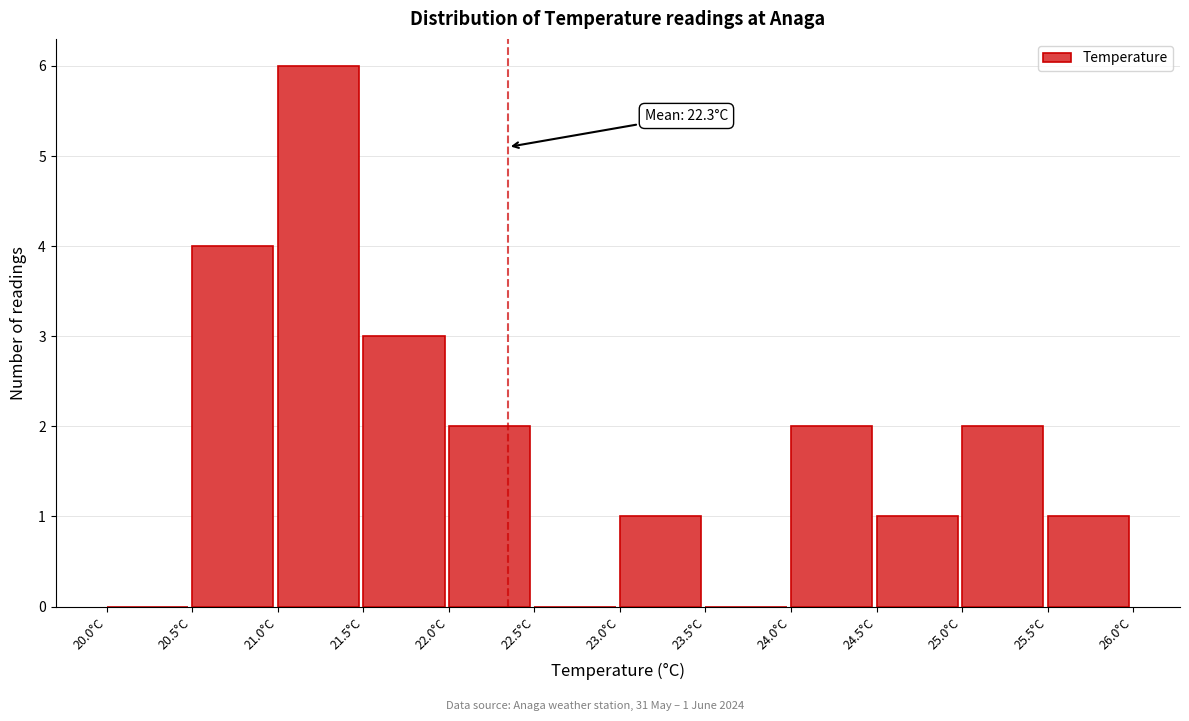

Which range on the x-axis has the tallest bar?

21.0 to 21.5